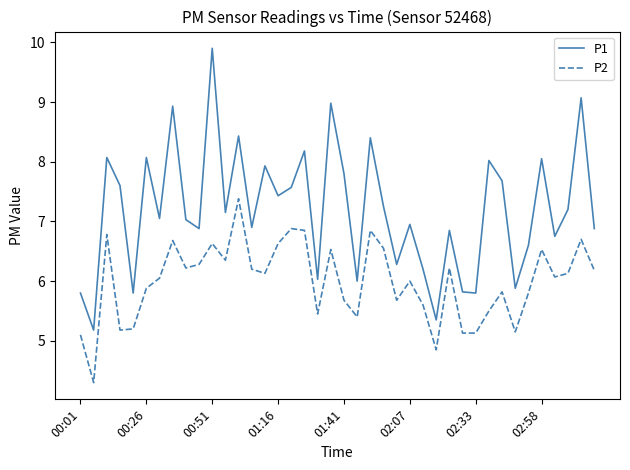

True or false: P2 and P1 cross at least once.

False